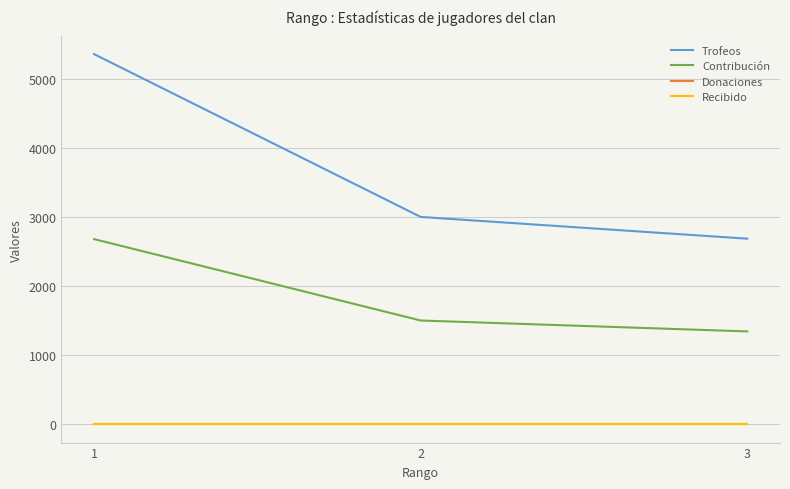

Rank the series at 2 from highest to lowest value.

Trofeos, Contribución, Donaciones, Recibido